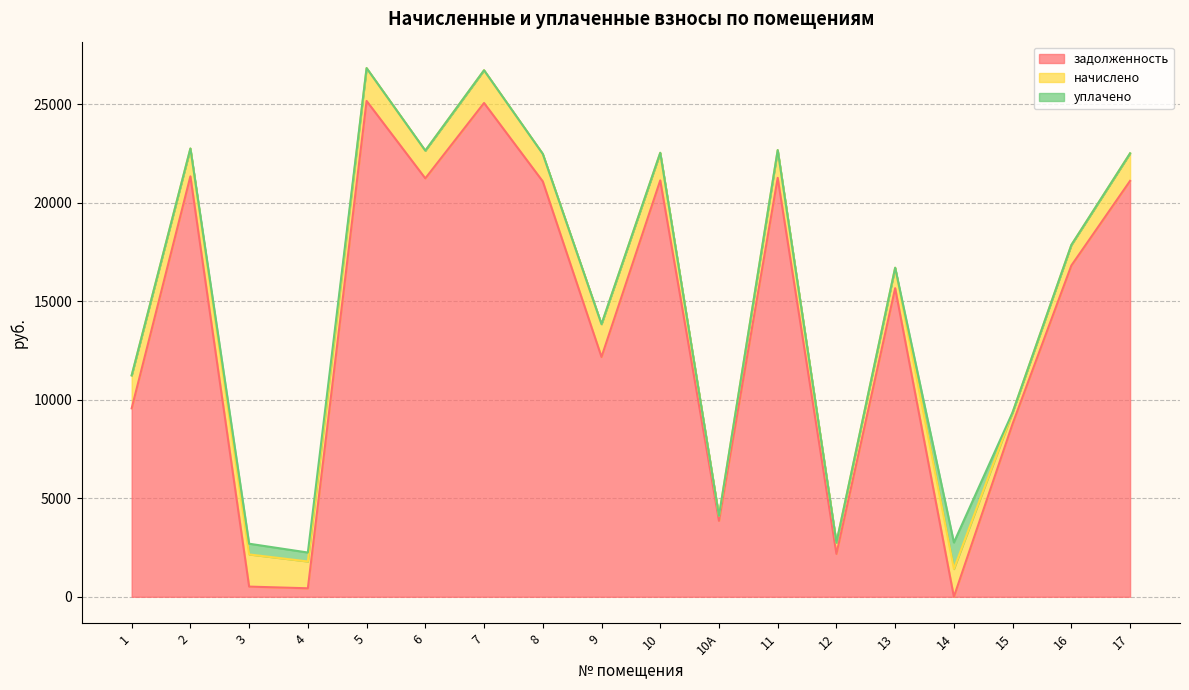

What is the total value across all series at 15?

9364.3